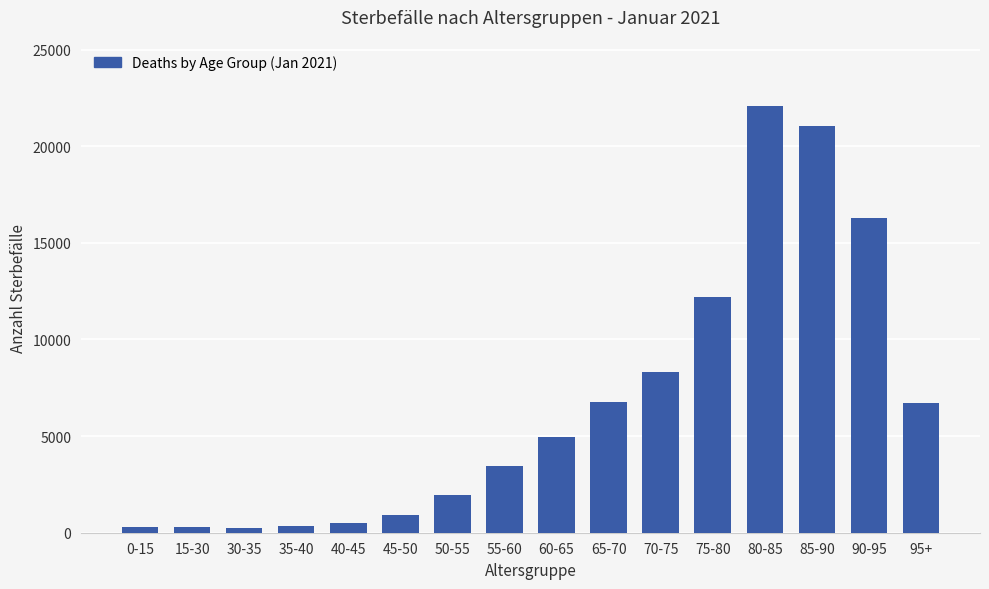

True or false: the data shows 30811 at 85-90.

False